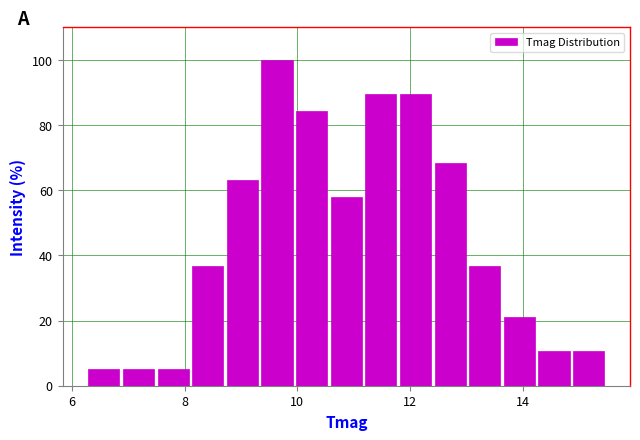

Read against the x-axis, roughly where is the centre of the tallest bar?

9.6